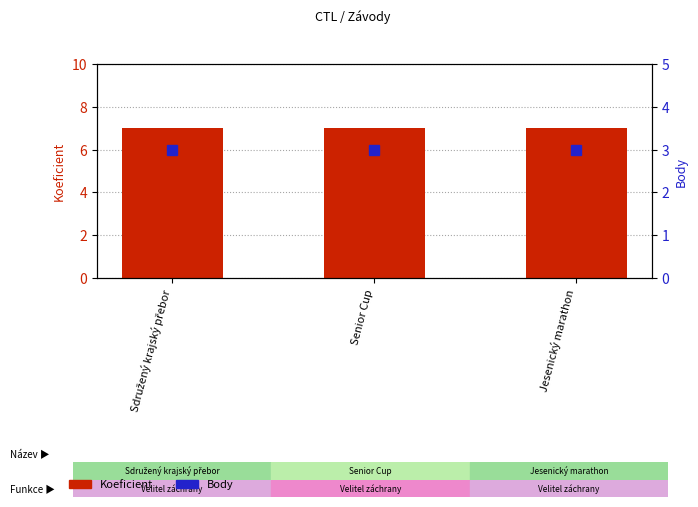

The Koeficient series shows 4 at Sdružený krajský přebor. True or false?

False